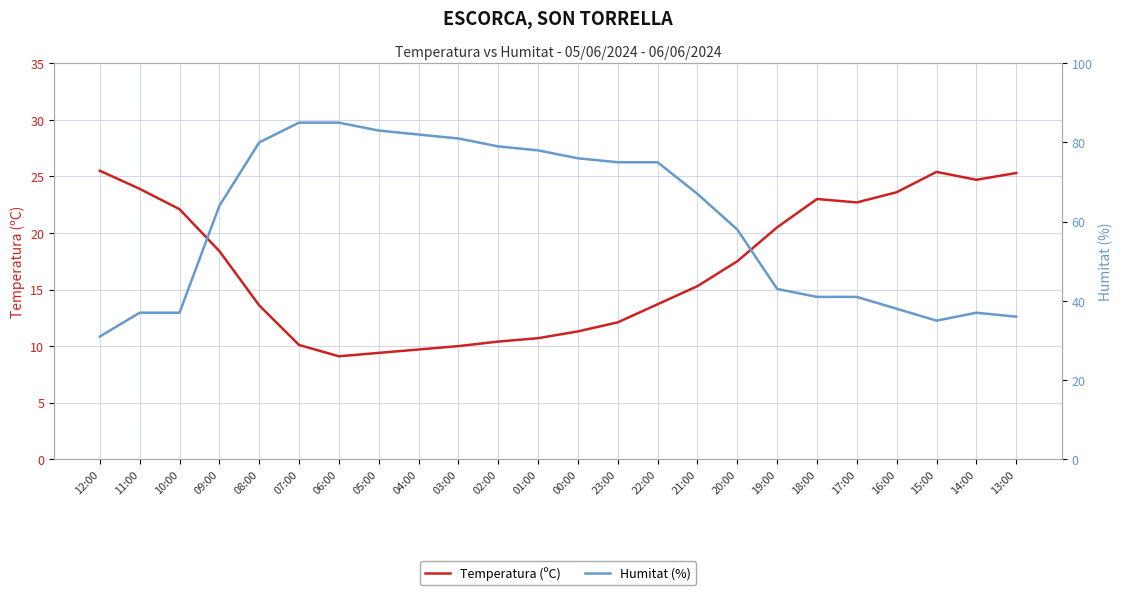

What is the lowest value of the Temperatura (ºC) series?

9.1